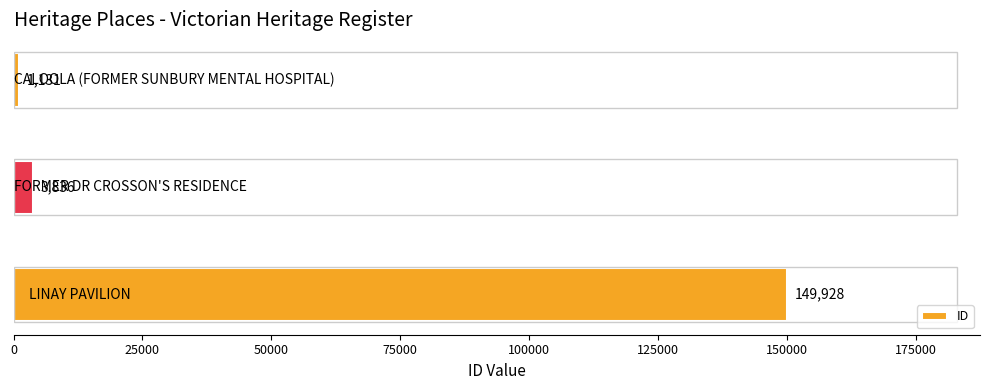

What is the maximum value shown in the chart?

149928